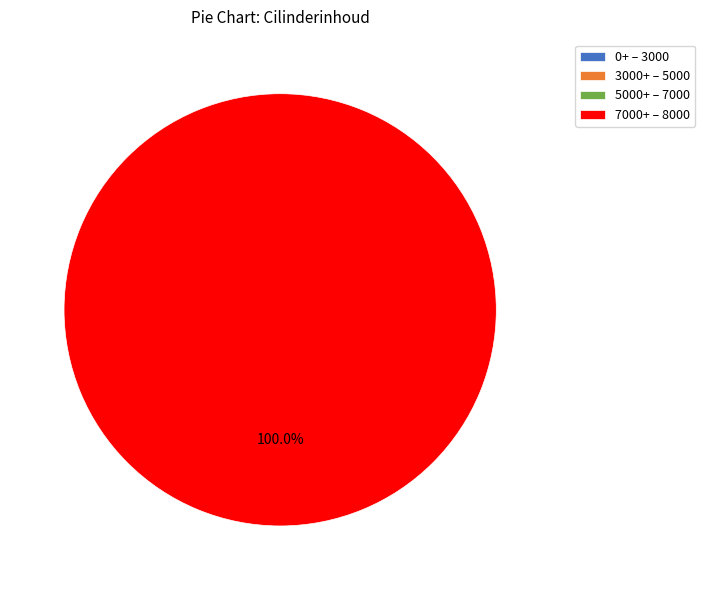

What percentage is the AR7194 slice, to the nearest percent?

50%